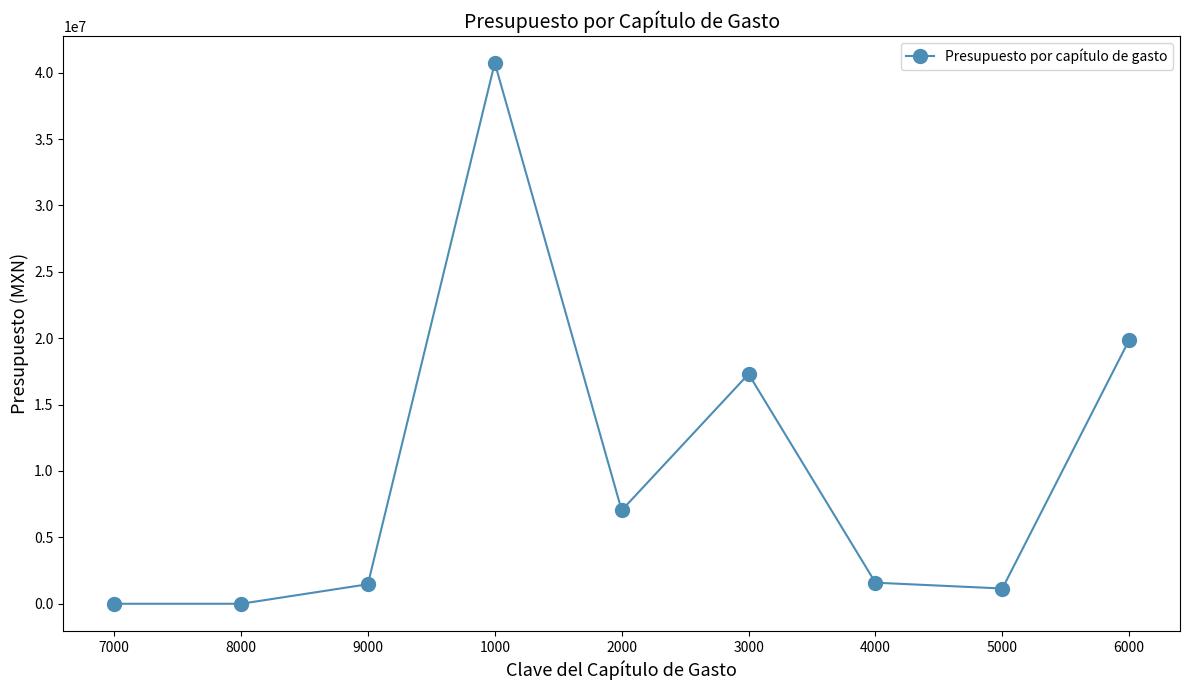

What position from the right is 9000?

7